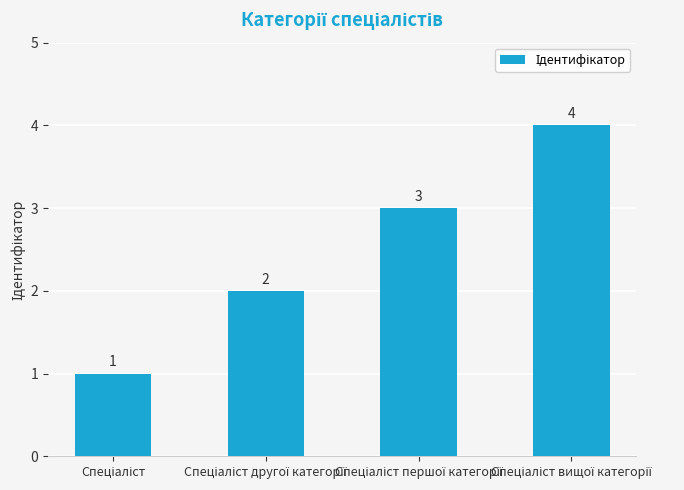

Are the bars horizontal?

No